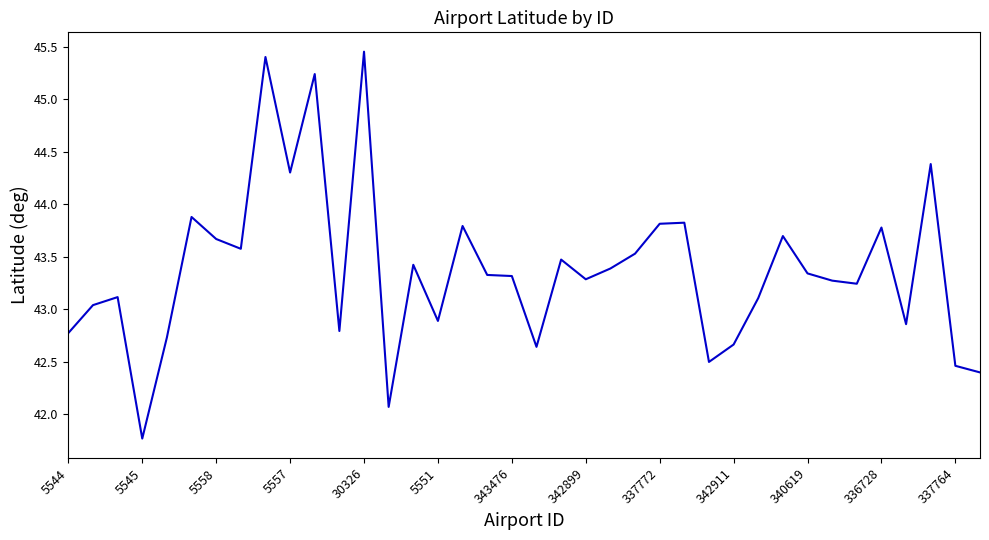

How many lines are shown in the chart?

1